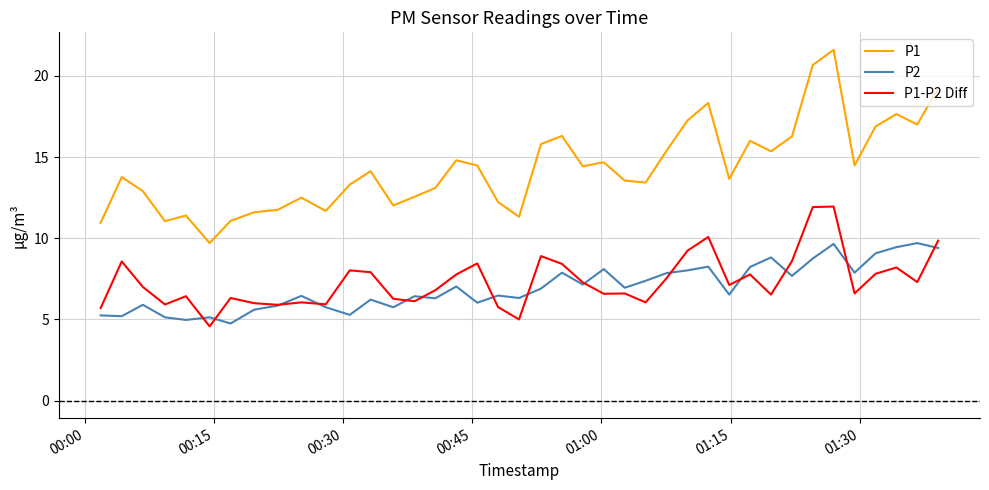

Which series has the widest spread of values?

P1